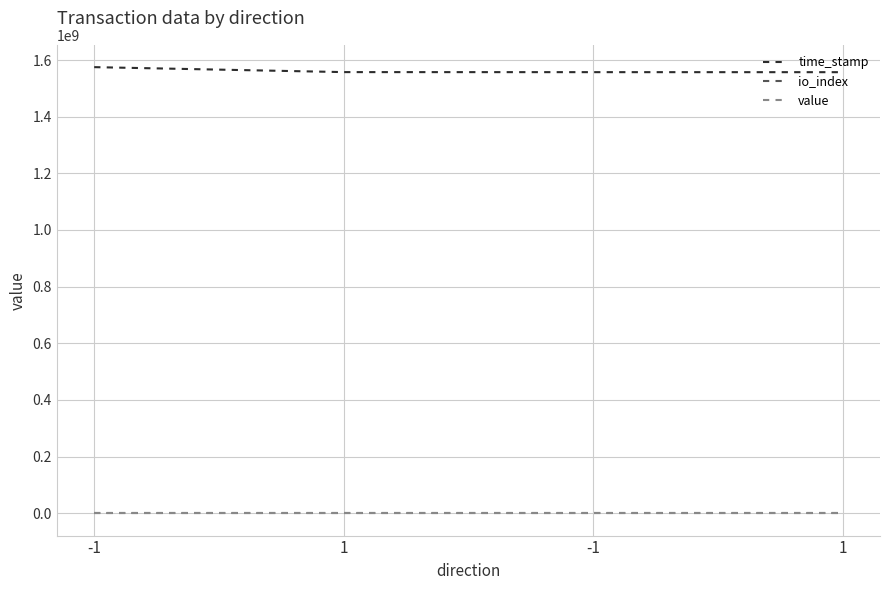

Does the chart display data point markers on the line(s)?

No